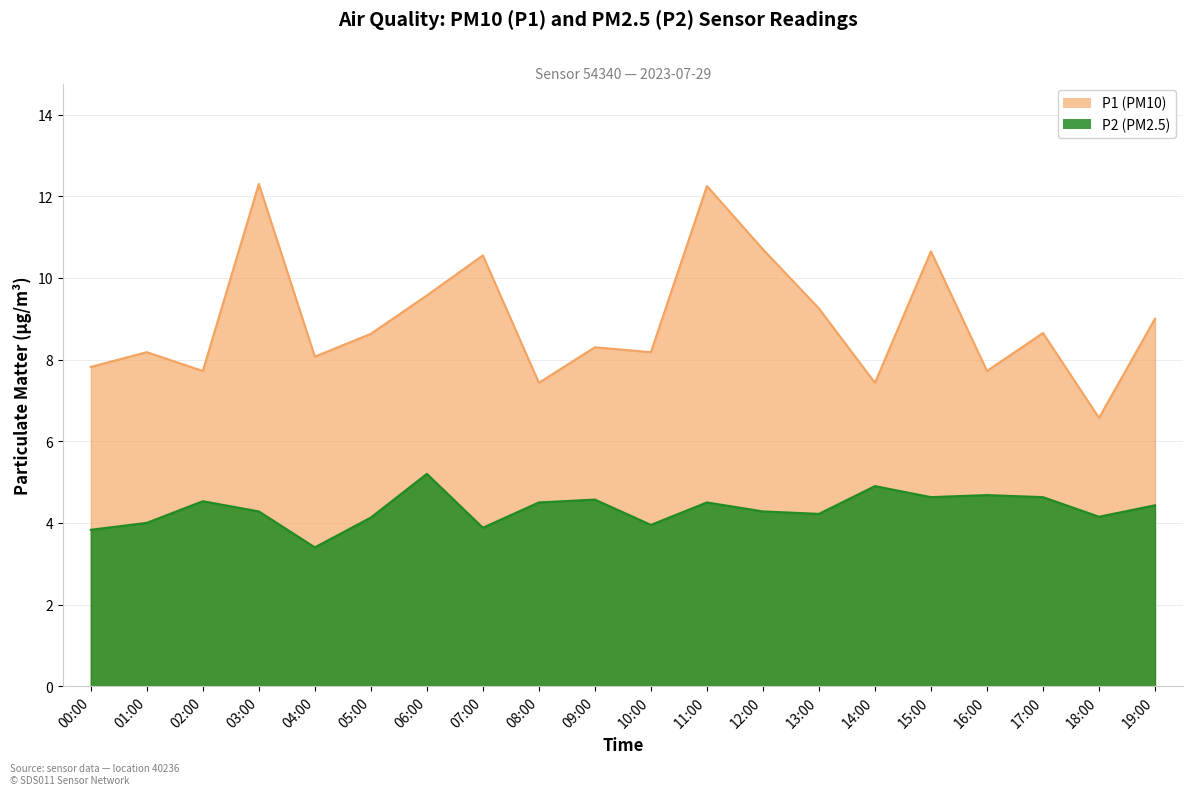

List the series in order of their peak value, lowest first.

P2 (PM2.5), P1 (PM10)